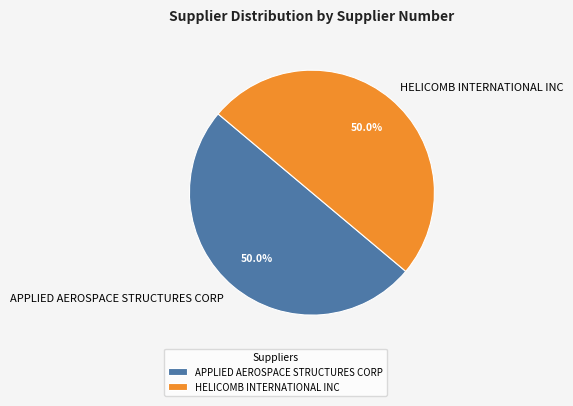

Approximately how many times larger is the value at HELICOMB INTERNATIONAL INC compared to APPLIED AEROSPACE STRUCTURES CORP?

1.0